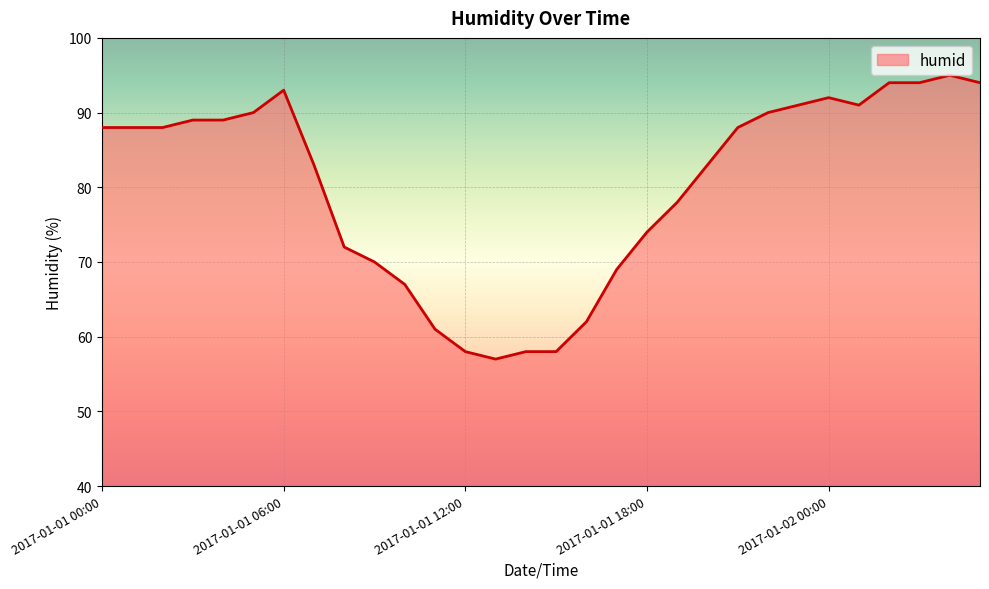

What is the minimum value shown in the chart?

57